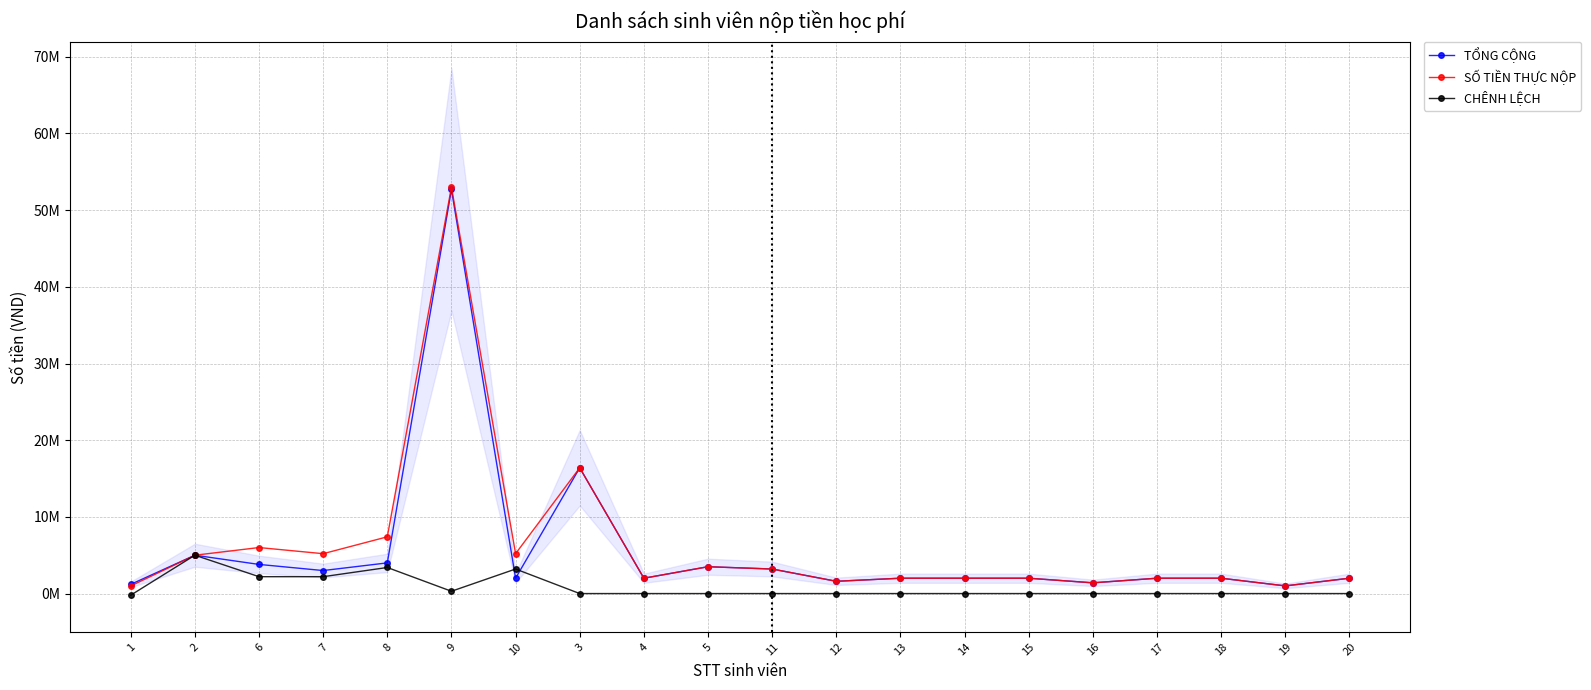

Is the value of CHÊNH LỆCH at 20 greater than the value of TỔNG CỘNG at 14?

No